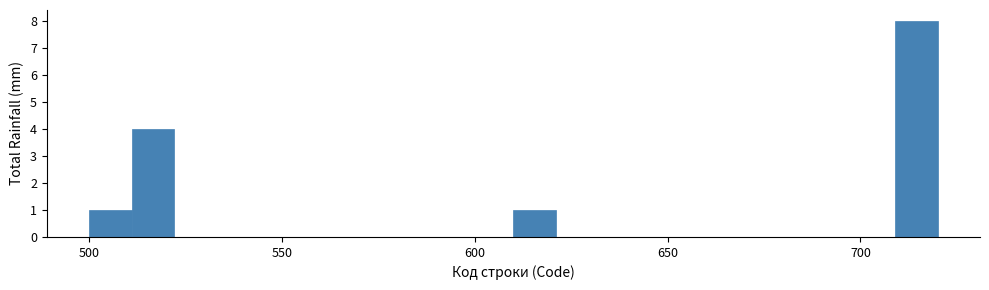

Around what value on the x-axis is the tallest bar? Give the approximate position of its centre, as read against the axis.

715